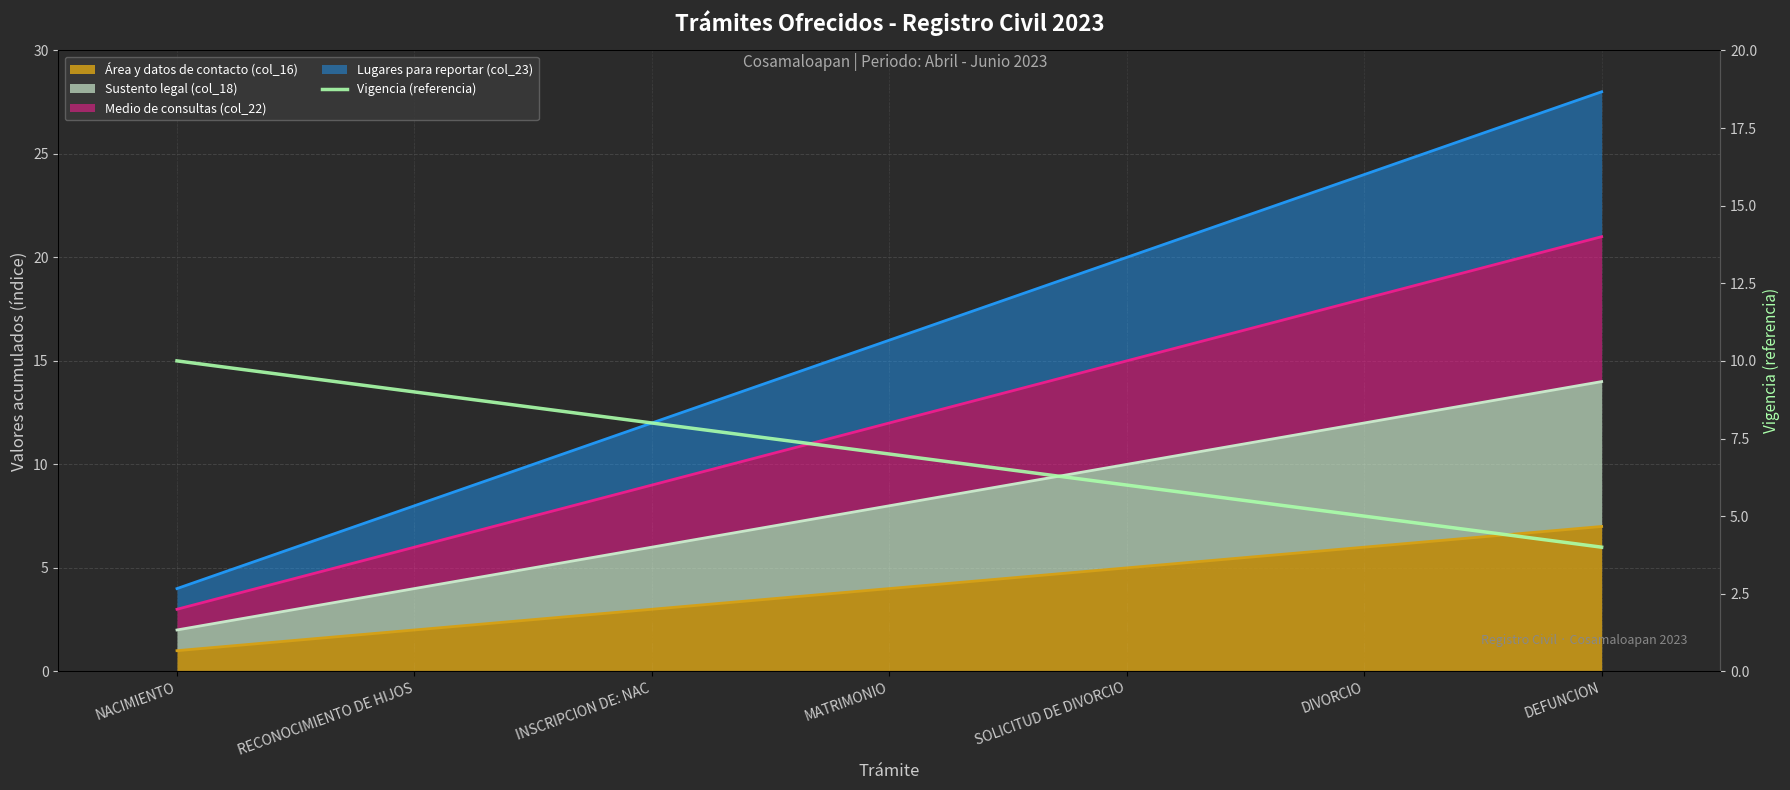

The value at DEFUNCION is 1. True or false?

False